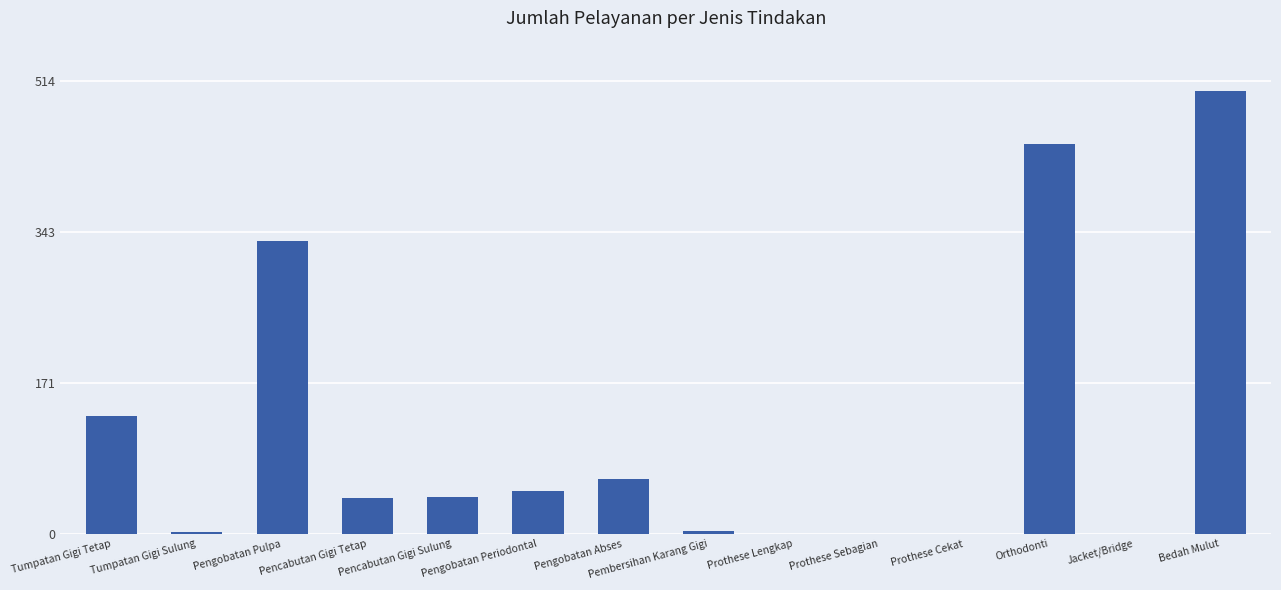

How many data points does each series have?

14